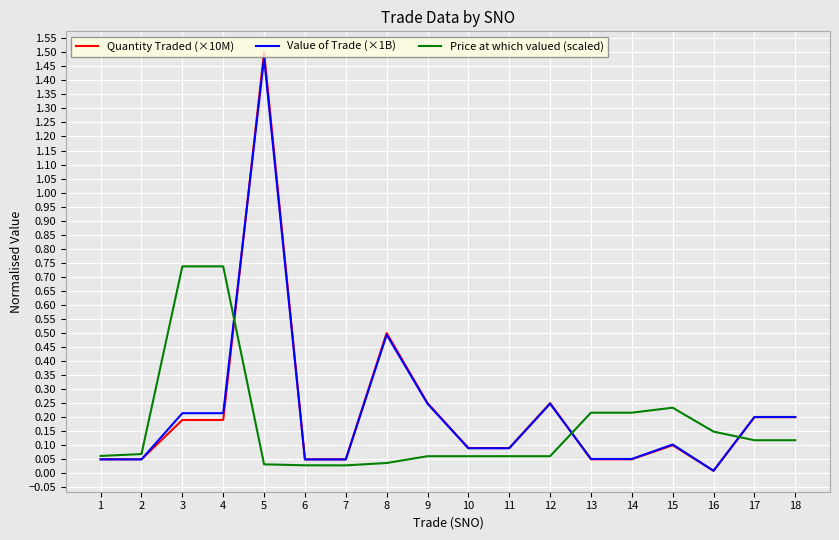

The value of Quantity Traded (×10M) at 3 is 0.3. True or false?

False